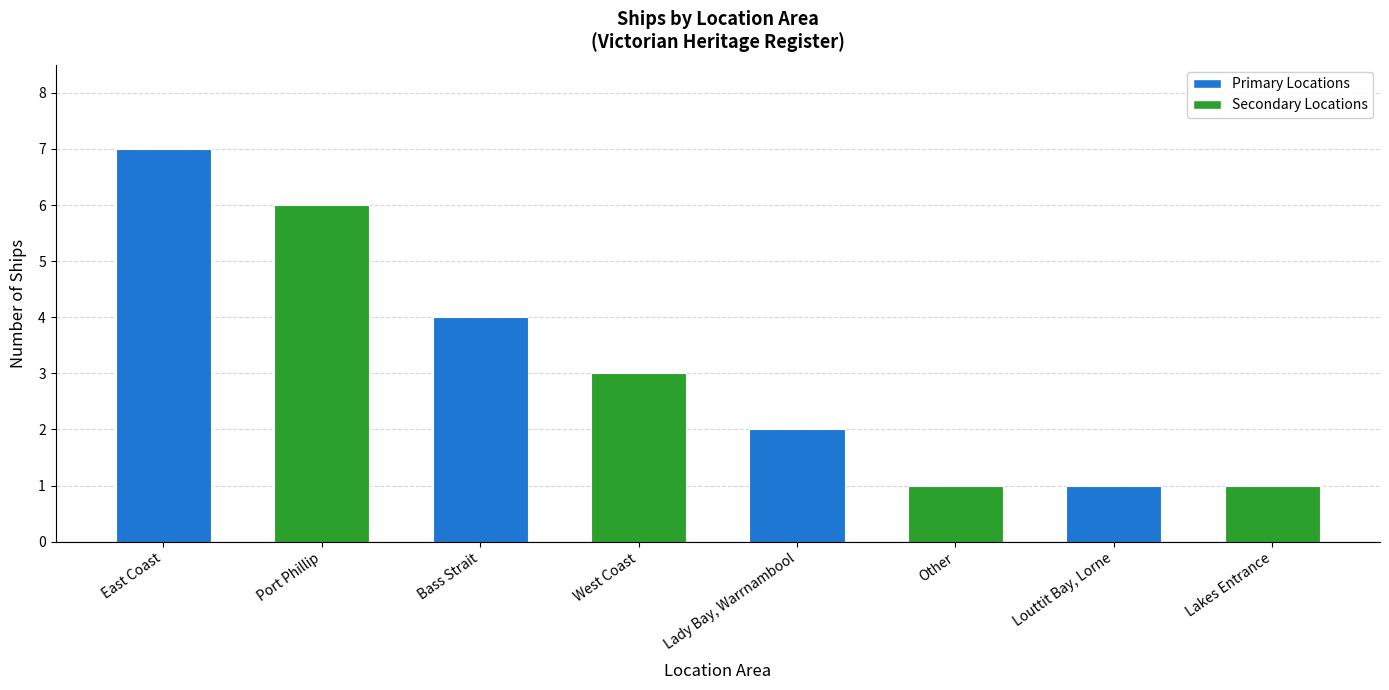

Which category has the highest value across all series?

East Coast